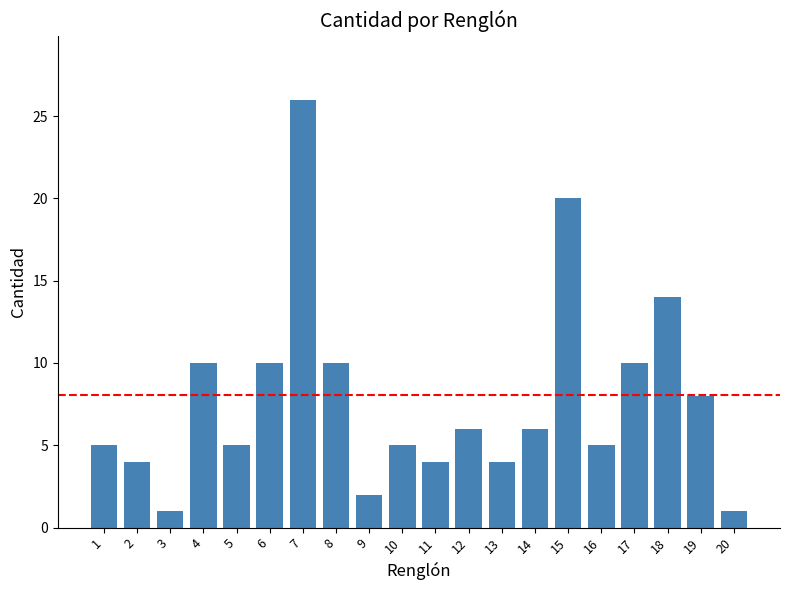

What is the difference between the second highest and second lowest values?

19